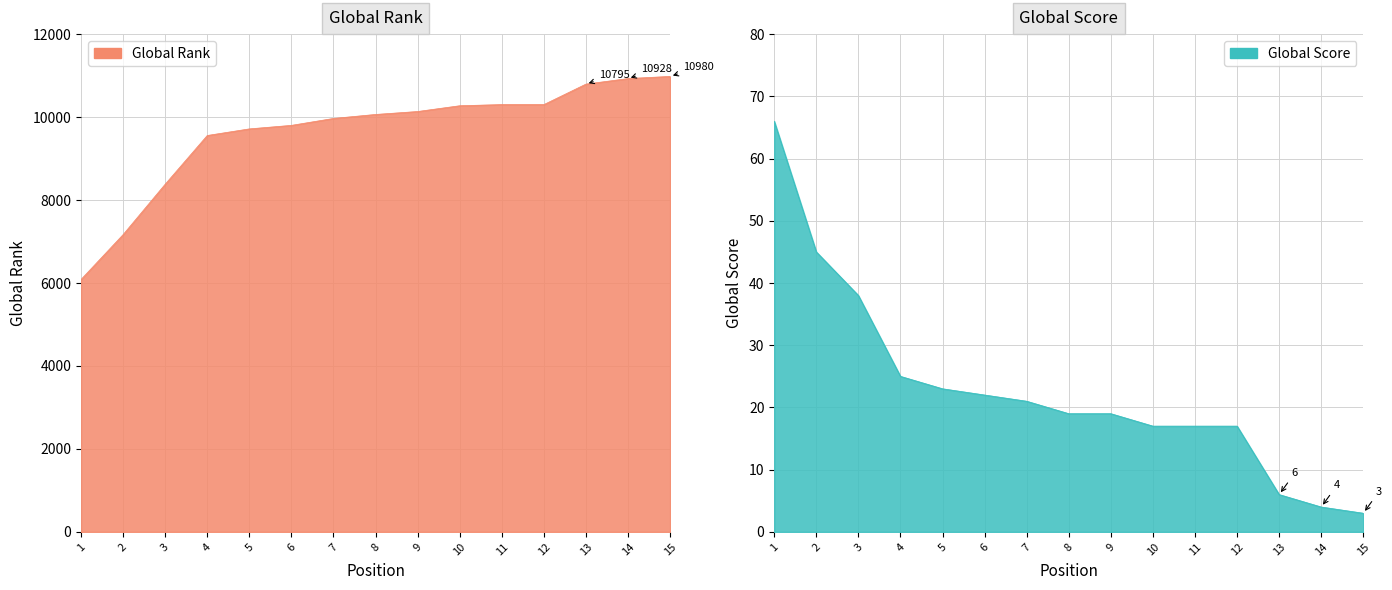

What is the sum of all Global Rank values?

144447